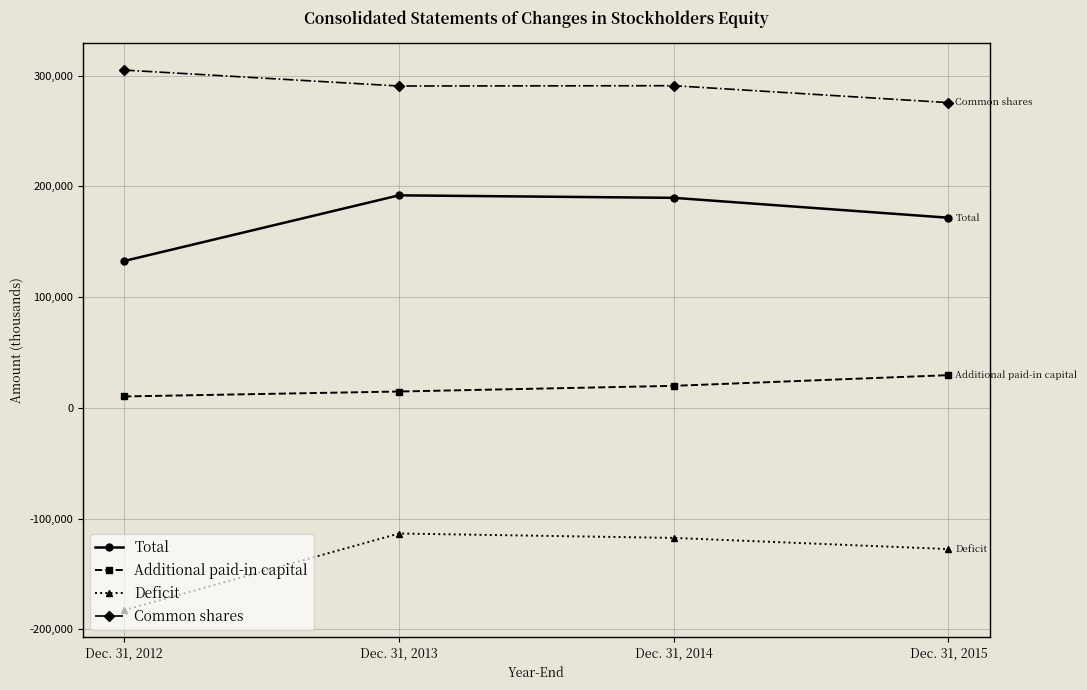

At how many categories does at least one series exceed 280056?

3